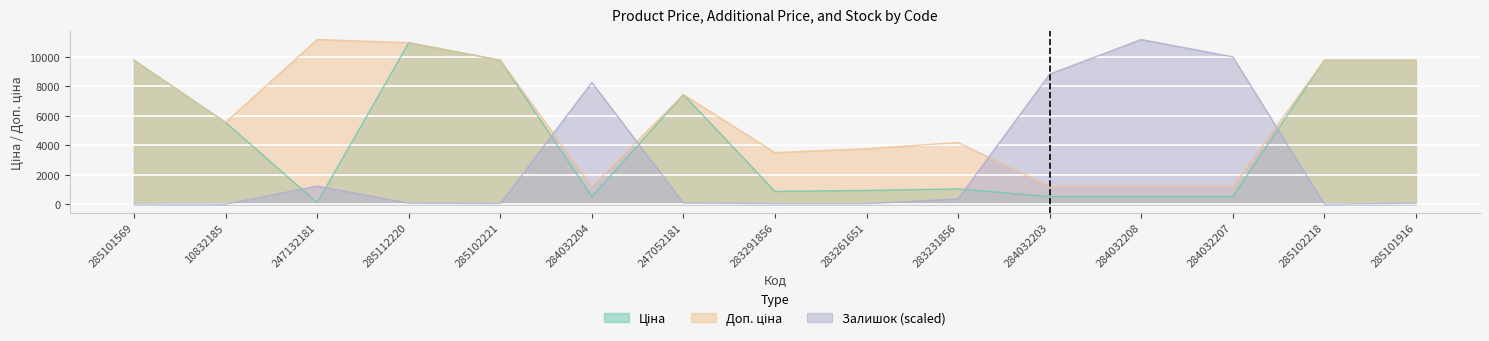

Rank the series by their average value, from lowest to highest.

Залишок, Ціна, Доп. ціна